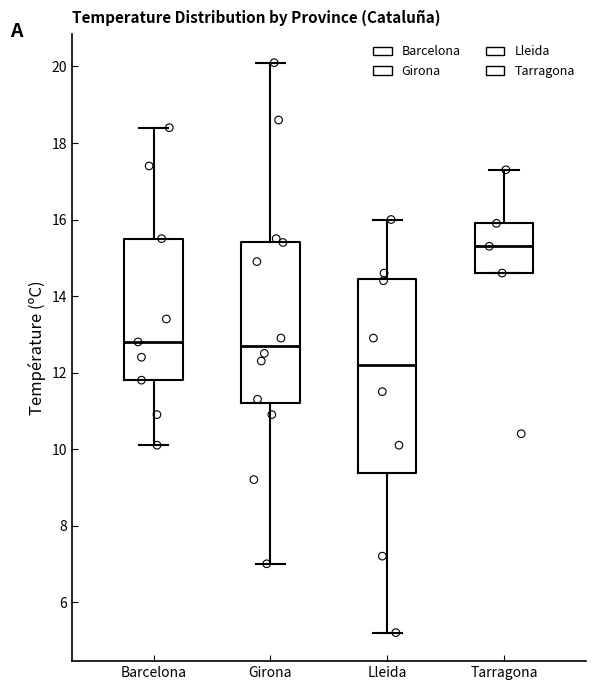

Reading left to right, transcribe this box plot: for each box, give where its median line is, the range the box spans, and where its two whiskers end, as read against the y-axis. The values are not printed on the chart, so give them approximately, as read against the axis.

Barcelona: median 12.8, box 11.8 to 15.6, whiskers 10.2 to 18.4
Girona: median 12.8, box 11.2 to 15.4, whiskers 7.0 to 20.2
Lleida: median 12.2, box 9.4 to 14.4, whiskers 5.2 to 16.0
Tarragona: median 15.4, box 14.6 to 16.0, whiskers 14.6 to 17.4